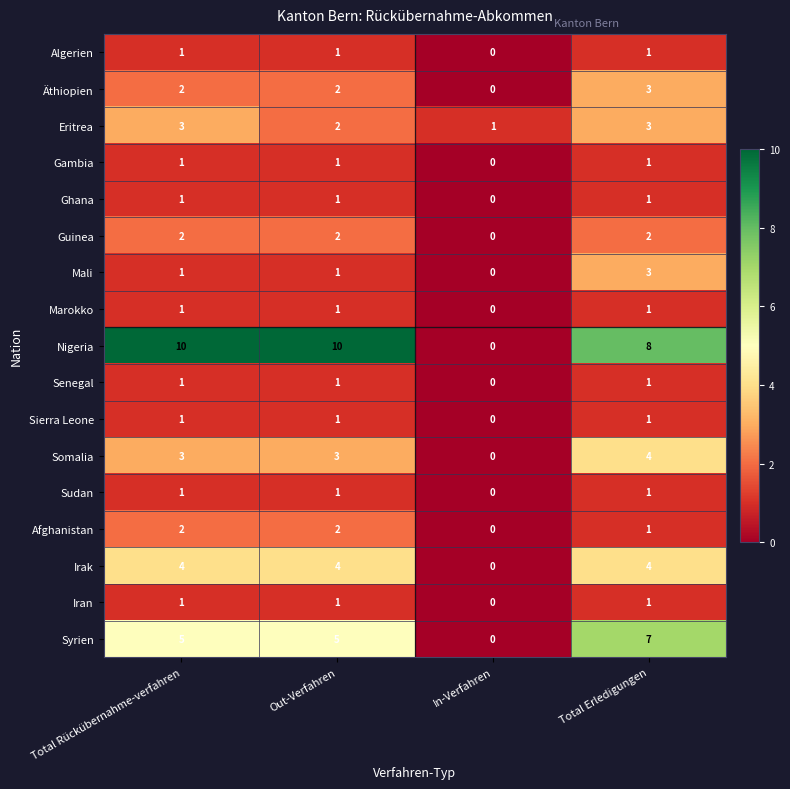

Between Total Rückübernahme-verfahren and In-Verfahren, which series saw the biggest shift?

Nigeria